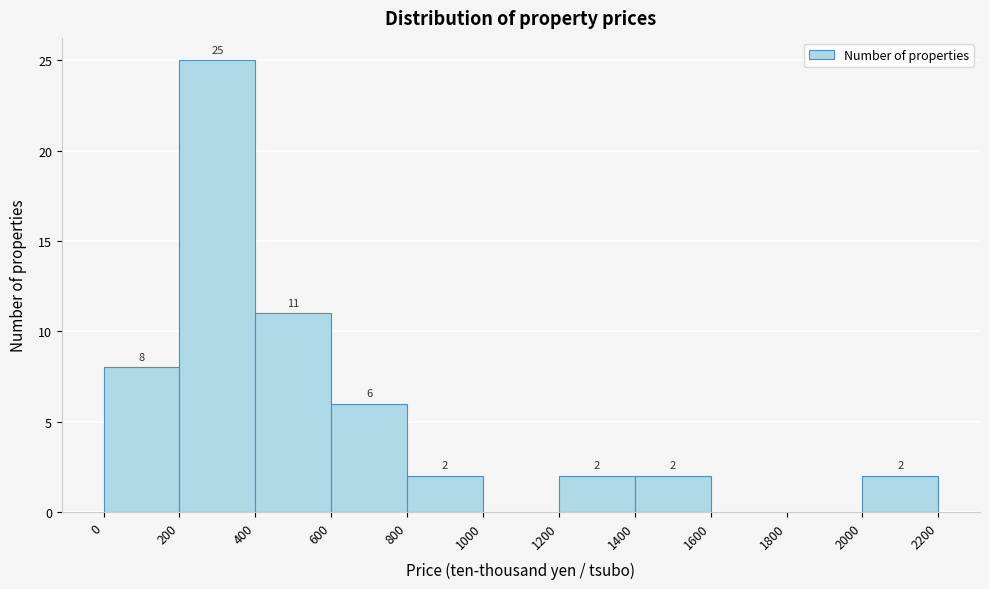

Over which range of the x-axis is the bar tallest?

200 to 400